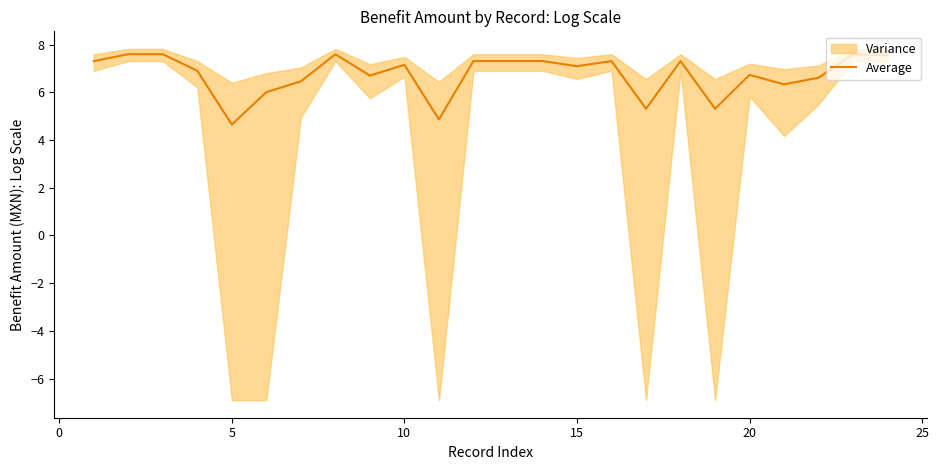

Is it true that Average equals 7.2 at 10?

True